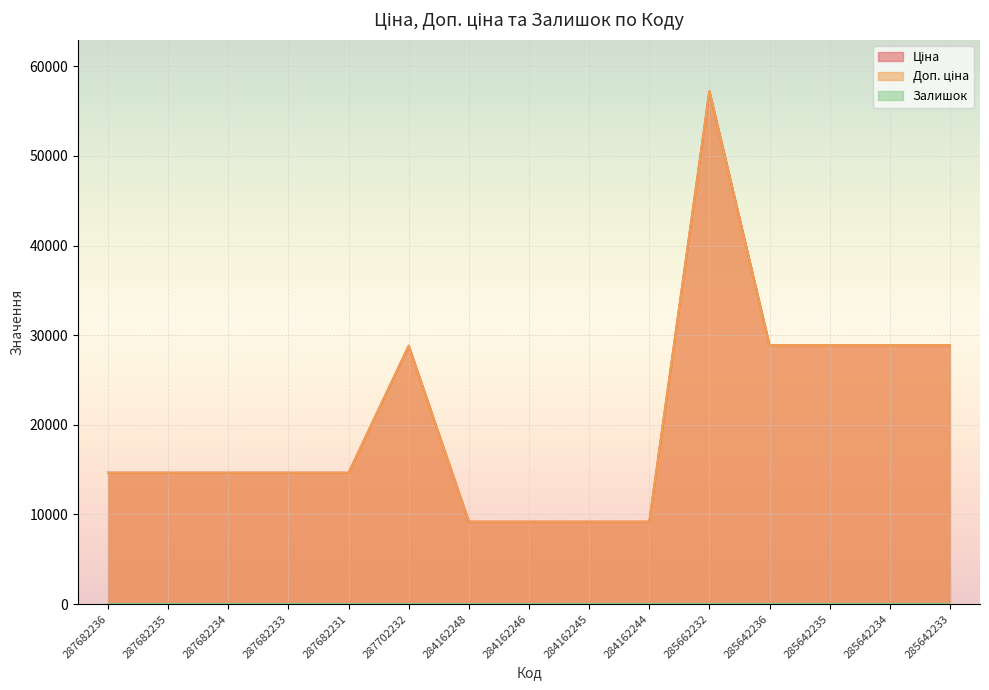

What is the total value across all series at 284162245?

18381.3